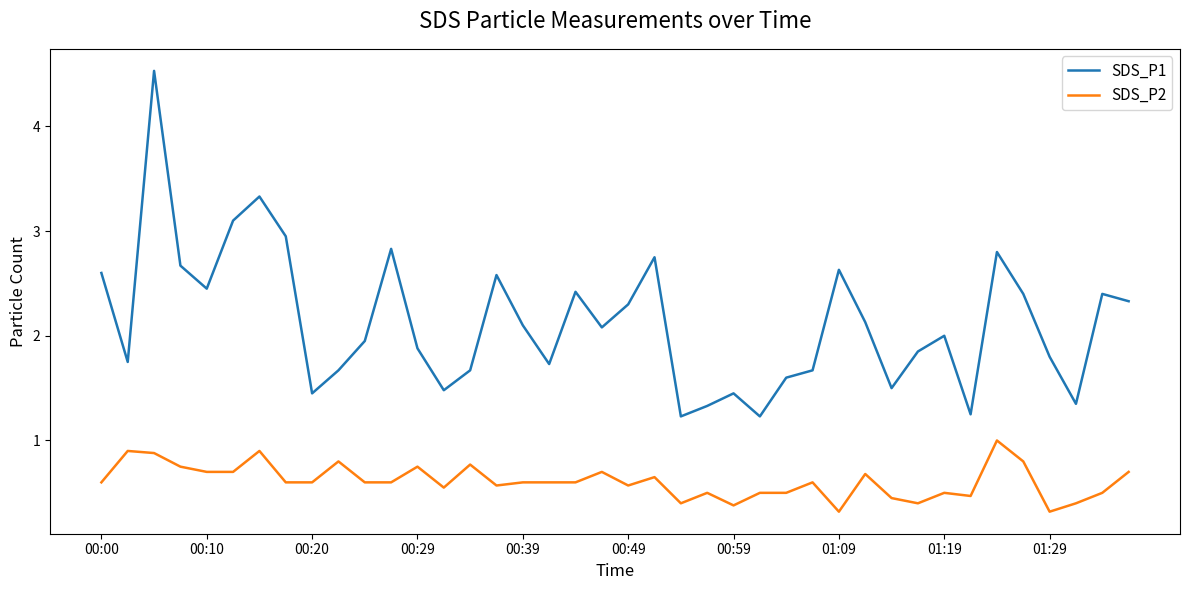

List the series in order of their peak value, lowest first.

SDS_P2, SDS_P1